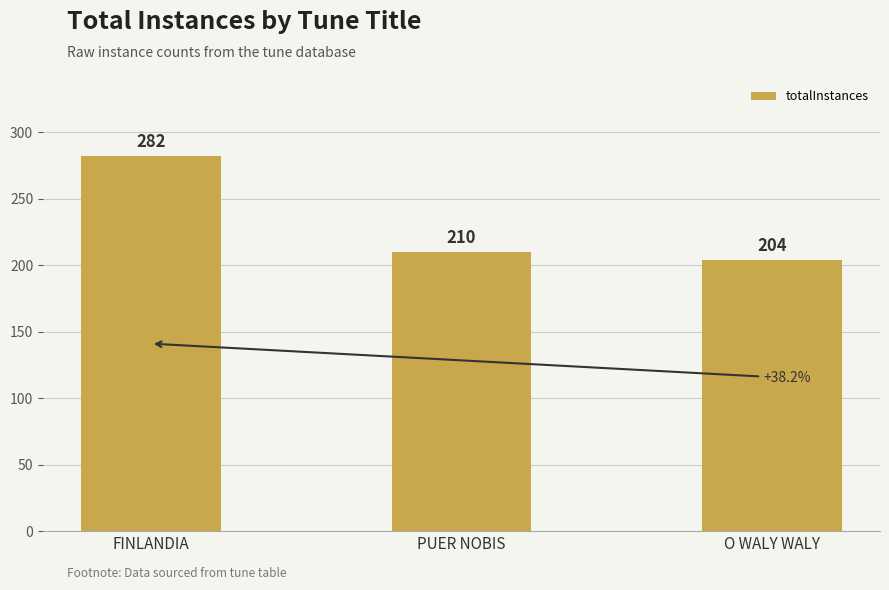

What is the greatest value displayed?

282